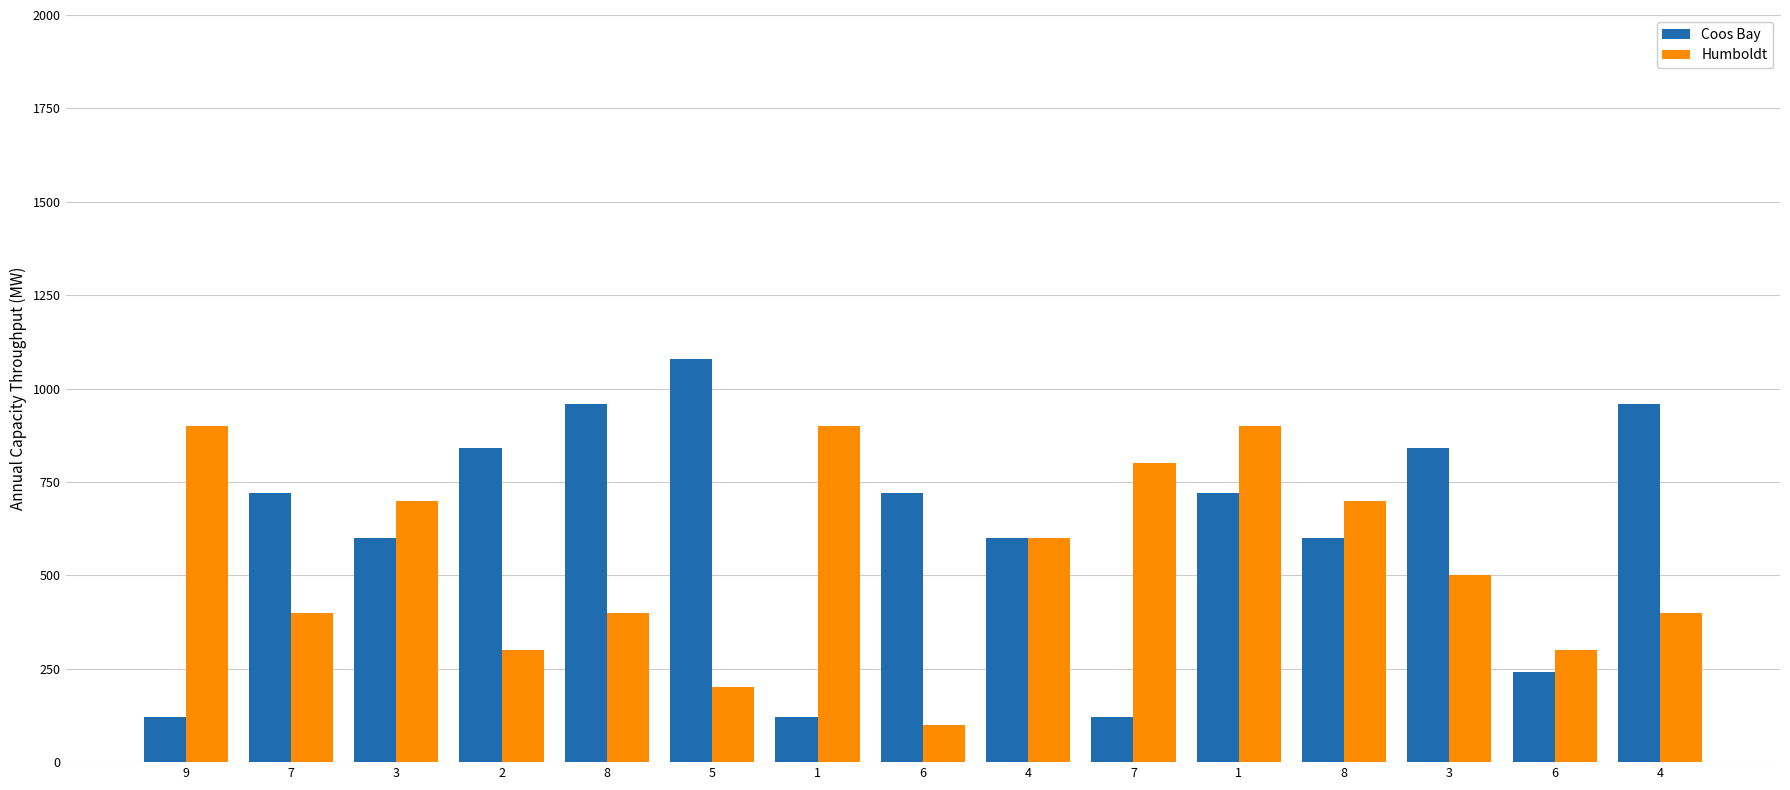

Is it true that Coos Bay equals 720 at 1?

True